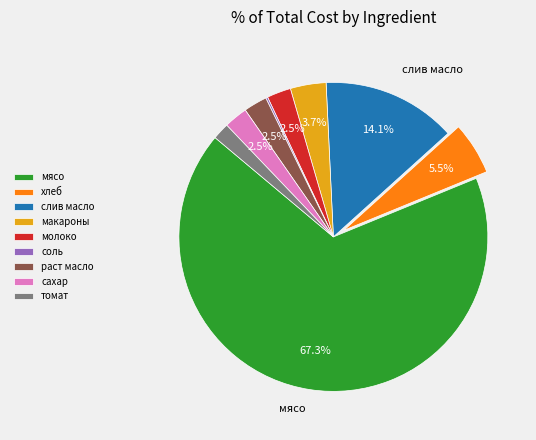

Between раст масло and томат, which is larger?

раст масло